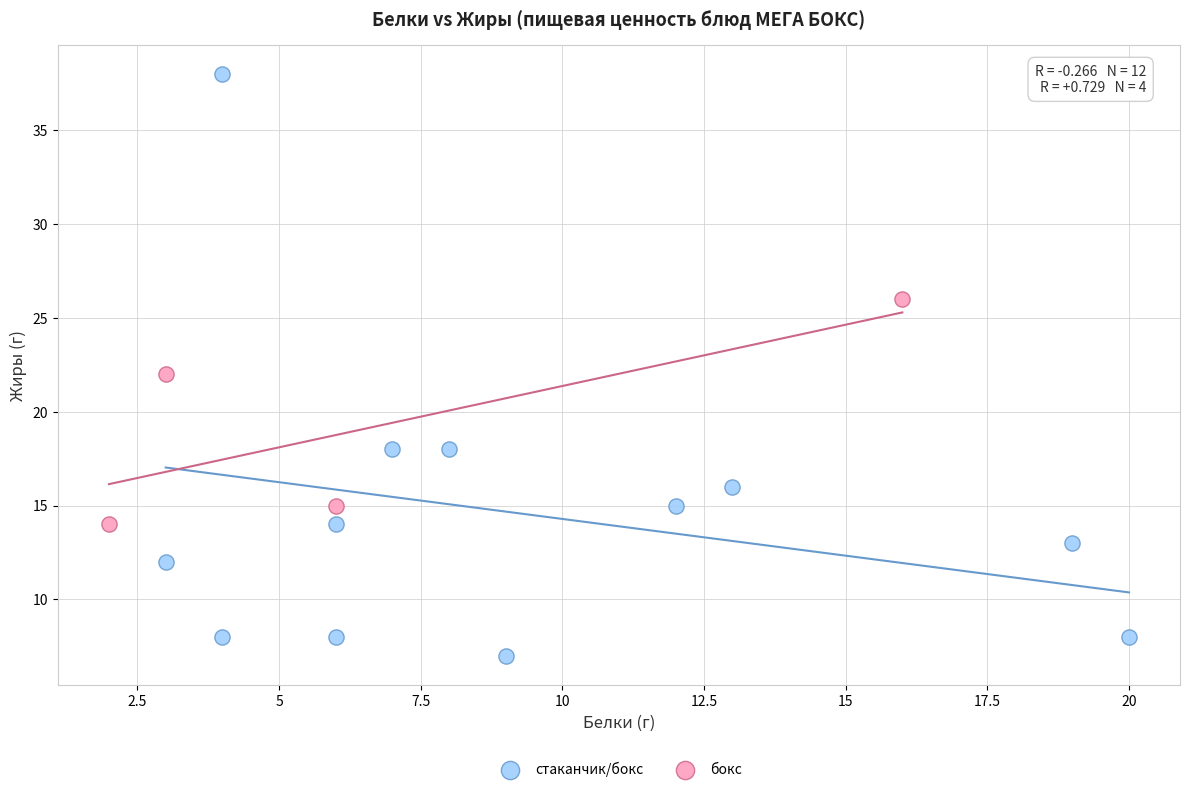

Which series reaches the maximum Y coordinate?

стаканчик/бокс